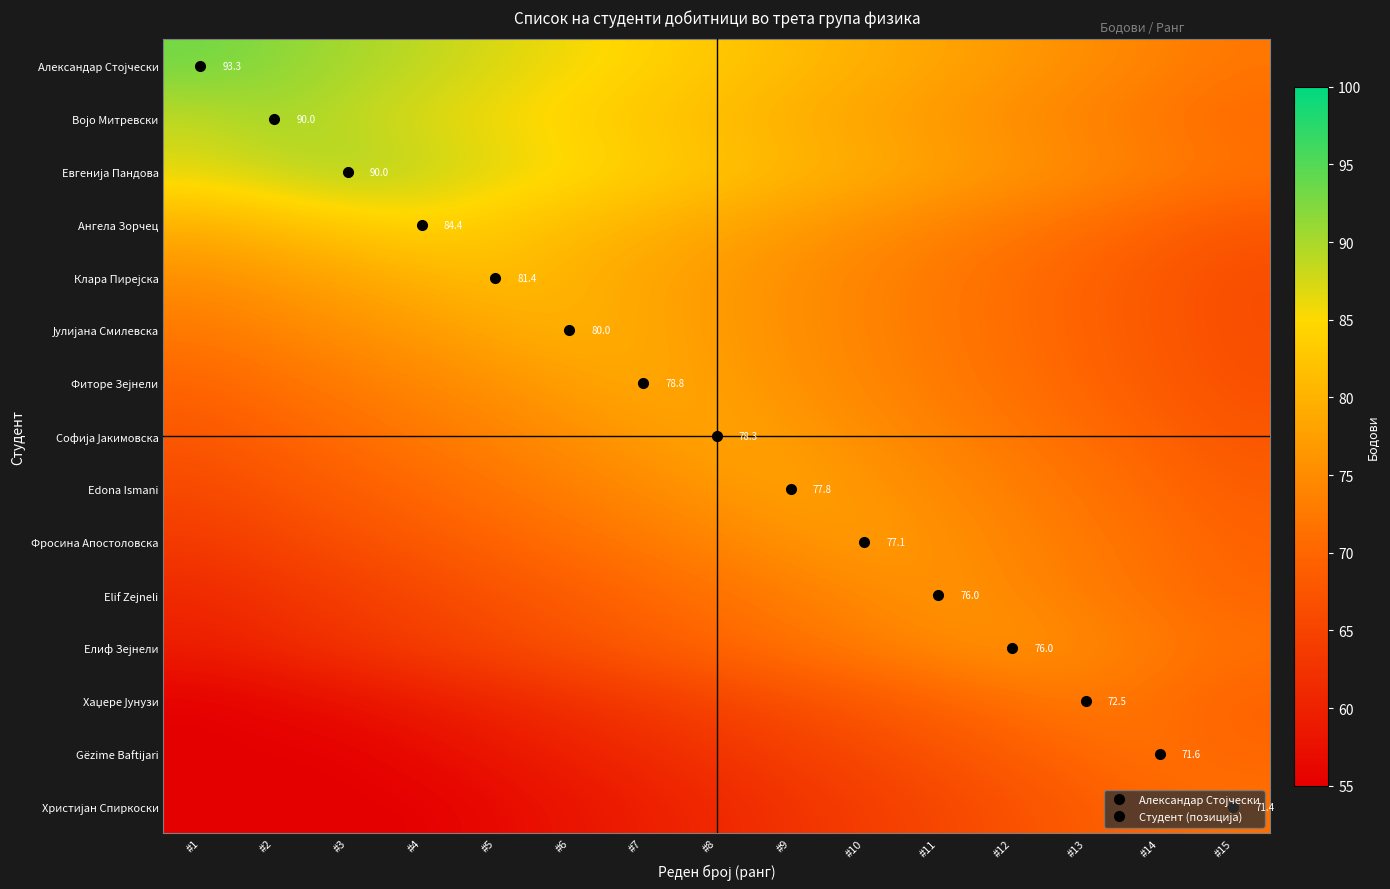

At which label does Elif Zejneli reach its minimum?

#1